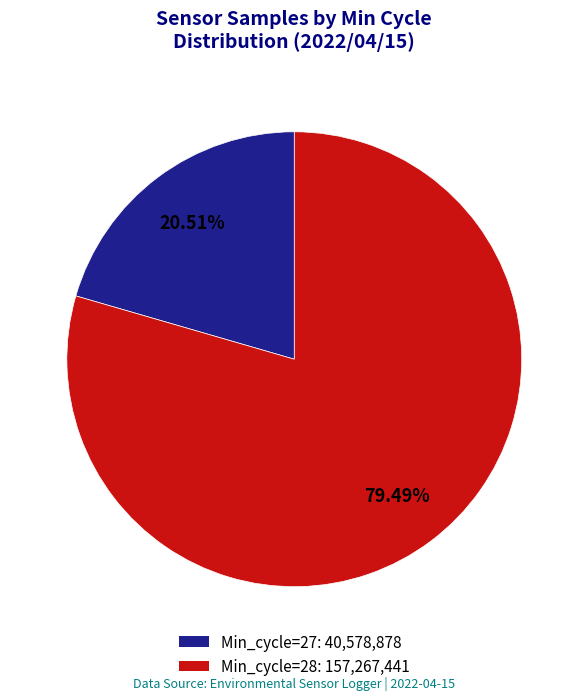

Is there any slice that represents more than half of the pie?

Yes